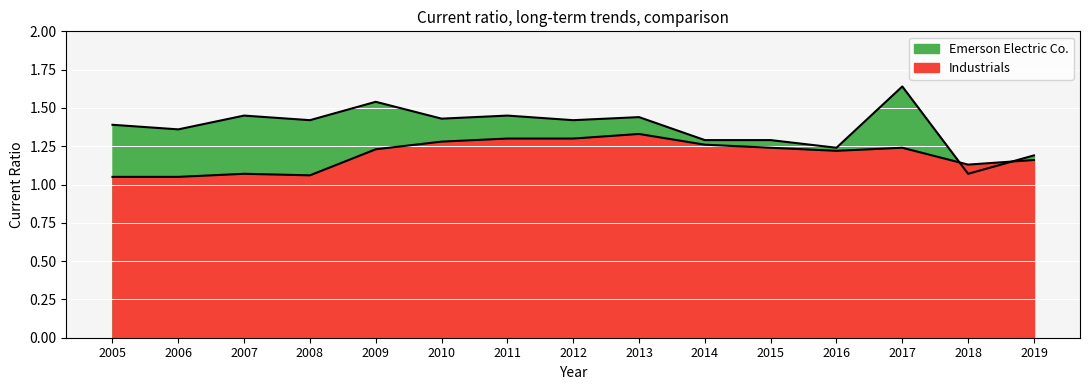

Reading left to right, list all the values displayed in this chart.

Emerson Electric Co.: 1.4	1.4	1.4	1.4	1.5	1.4	1.4	1.4	1.4	1.3	1.3	1.2	1.6	1.1	1.2
Industrials: 1.1	1.1	1.1	1.1	1.2	1.3	1.3	1.3	1.3	1.3	1.2	1.2	1.2	1.1	1.2